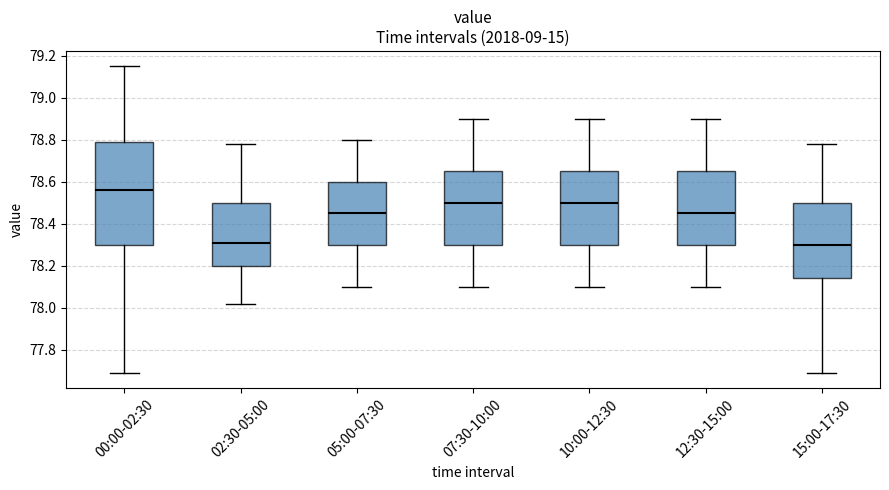

Reading left to right, transcribe this box plot: for each box, give where its median line is, the range the box spans, and where its two whiskers end, as read against the y-axis. The values are not printed on the chart, so give them approximately, as read against the axis.

00:00-02:30: median 78.56, box 78.30 to 78.80, whiskers 77.70 to 79.16
02:30-05:00: median 78.32, box 78.20 to 78.50, whiskers 78.02 to 78.78
05:00-07:30: median 78.46, box 78.30 to 78.60, whiskers 78.10 to 78.80
07:30-10:00: median 78.50, box 78.30 to 78.66, whiskers 78.10 to 78.90
10:00-12:30: median 78.50, box 78.30 to 78.66, whiskers 78.10 to 78.90
12:30-15:00: median 78.46, box 78.30 to 78.66, whiskers 78.10 to 78.90
15:00-17:30: median 78.30, box 78.14 to 78.50, whiskers 77.70 to 78.78